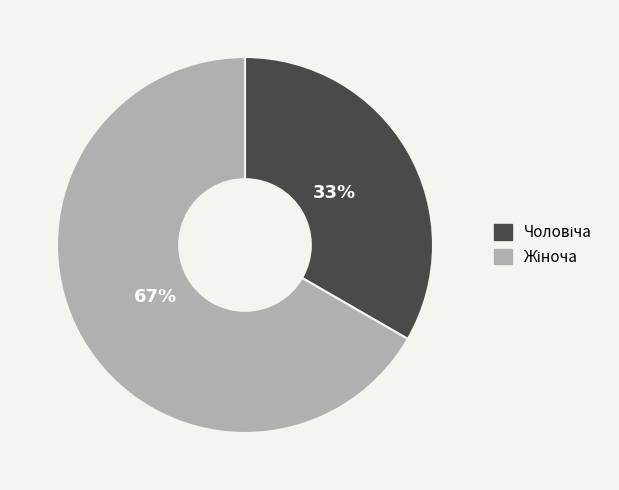

To the nearest percent, what is the average slice percentage?

50%